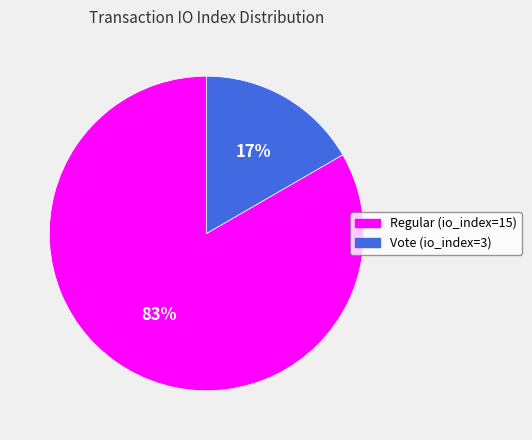

Between Vote (io_index=3) and Regular (io_index=15), which is larger?

Regular (io_index=15)